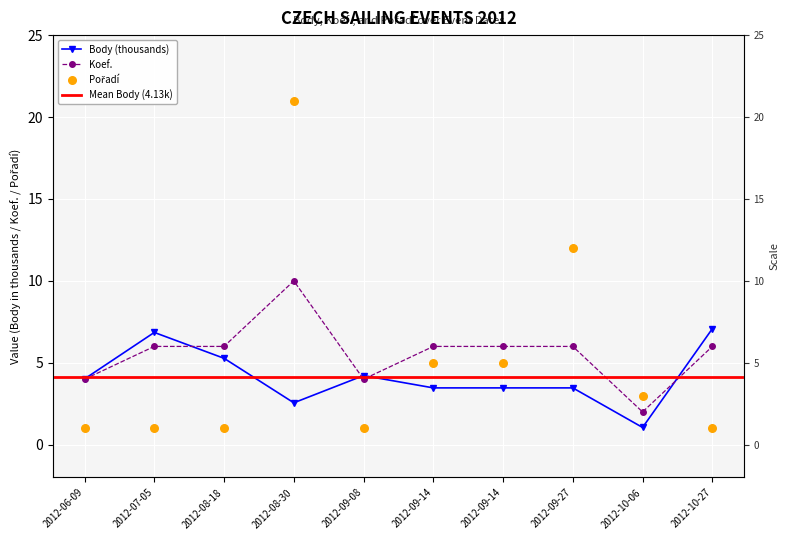

Which series has the widest spread of Y values?

Pořadí